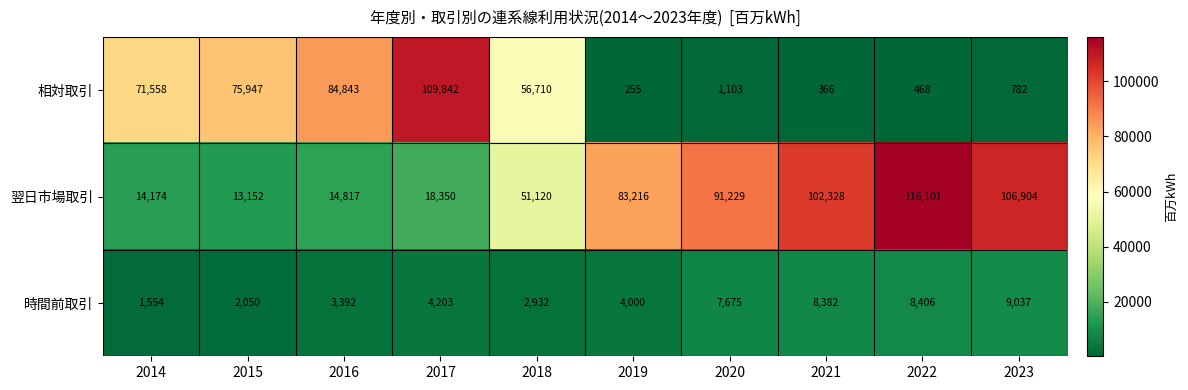

Which series changed the most between 2018 and 2020?

相対取引